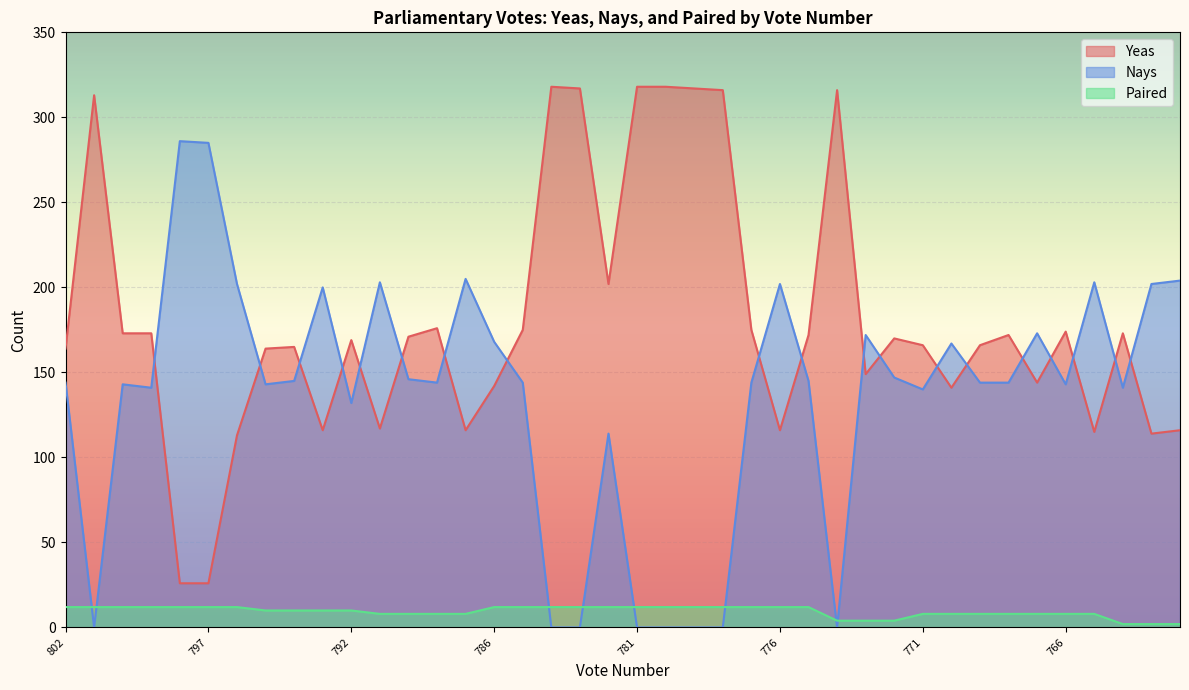

Rank the series at 793 from lowest to highest value.

Paired, Yeas, Nays